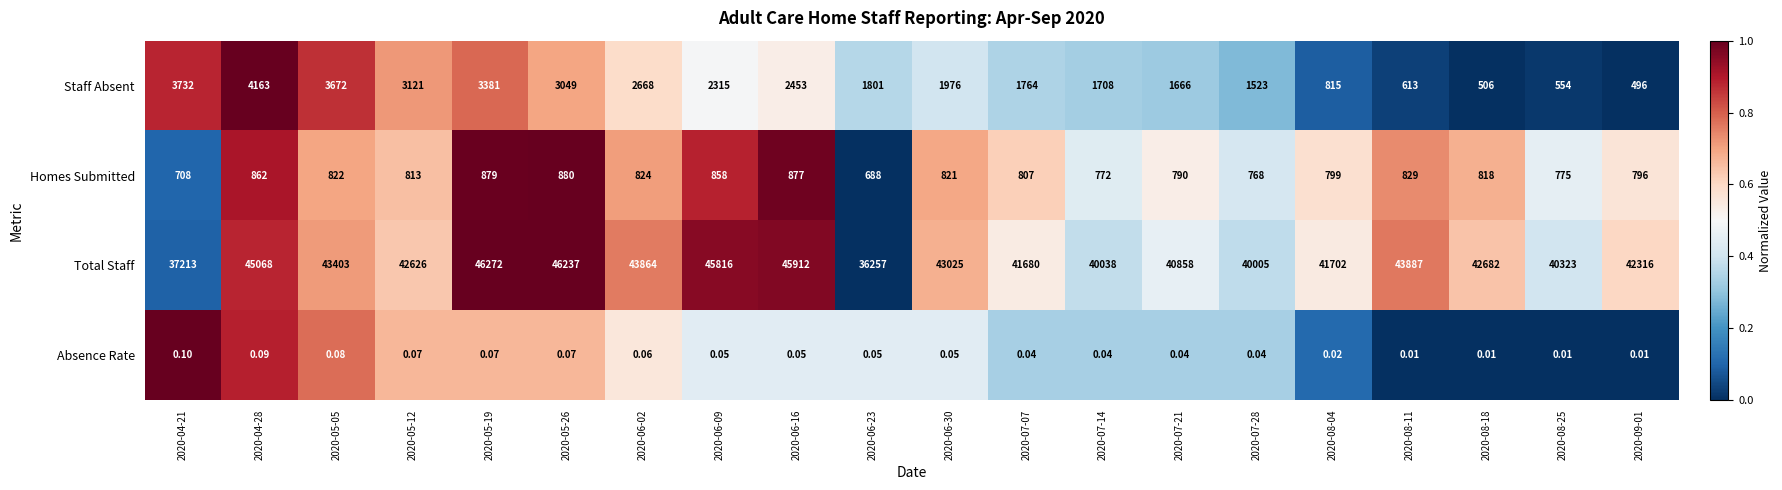

Which category has the highest value across all series?

2020-05-19